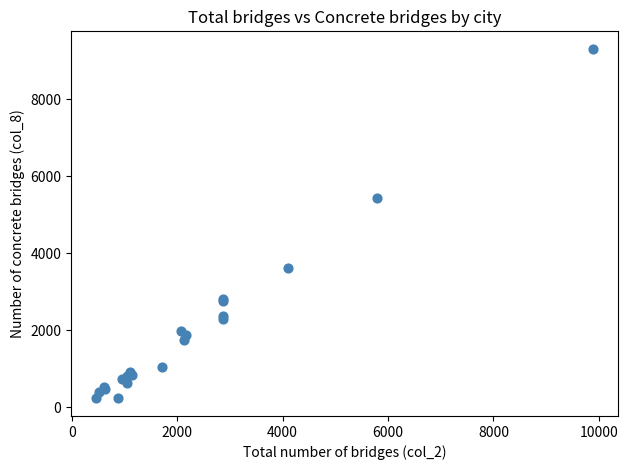

What Y value in the scatter plot is closest to 4770?

5435